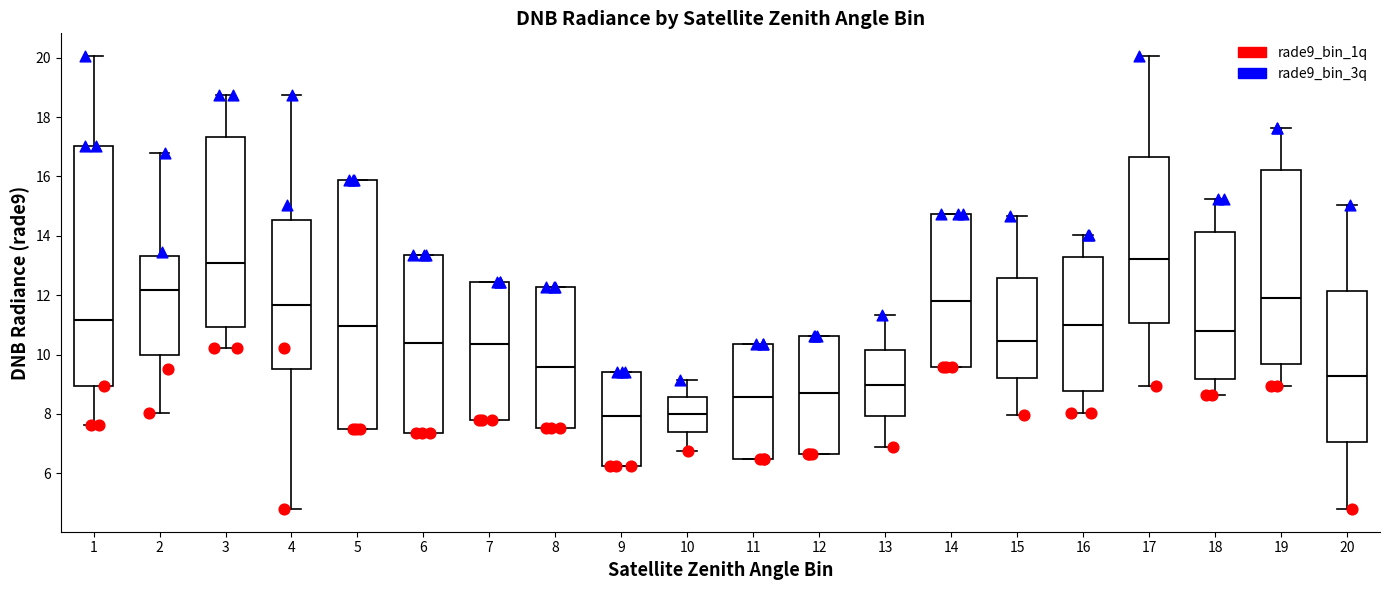

Reading left to right, transcribe this box plot: for each box, give where its median line is, the range the box spans, and where its two whiskers end, as read against the y-axis. The values are not printed on the chart, so give them approximately, as read against the axis.

1: median 11.2, box 9.0 to 17.0, whiskers 7.6 to 20.0
2: median 12.2, box 10.0 to 13.4, whiskers 8.0 to 16.8
3: median 13.0, box 11.0 to 17.4, whiskers 10.2 to 18.8
4: median 11.6, box 9.6 to 14.6, whiskers 4.8 to 18.8
5: median 11.0, box 7.4 to 15.8, whiskers 7.4 to 15.8
6: median 10.4, box 7.4 to 13.4, whiskers 7.4 to 13.4
7: median 10.4, box 7.8 to 12.4, whiskers 7.8 to 12.4
8: median 9.6, box 7.6 to 12.2, whiskers 7.6 to 12.2
9: median 8.0, box 6.2 to 9.4, whiskers 6.2 to 9.4
10: median 8.0, box 7.4 to 8.6, whiskers 6.8 to 9.2
11: median 8.6, box 6.4 to 10.4, whiskers 6.4 to 10.4
12: median 8.6, box 6.6 to 10.6, whiskers 6.6 to 10.6
13: median 9.0, box 8.0 to 10.2, whiskers 6.8 to 11.4
14: median 11.8, box 9.6 to 14.8, whiskers 9.6 to 14.8
15: median 10.4, box 9.2 to 12.6, whiskers 8.0 to 14.6
16: median 11.0, box 8.8 to 13.2, whiskers 8.0 to 14.0
17: median 13.2, box 11.0 to 16.6, whiskers 9.0 to 20.0
18: median 10.8, box 9.2 to 14.2, whiskers 8.6 to 15.2
19: median 12.0, box 9.6 to 16.2, whiskers 9.0 to 17.6
20: median 9.2, box 7.0 to 12.2, whiskers 4.8 to 15.0